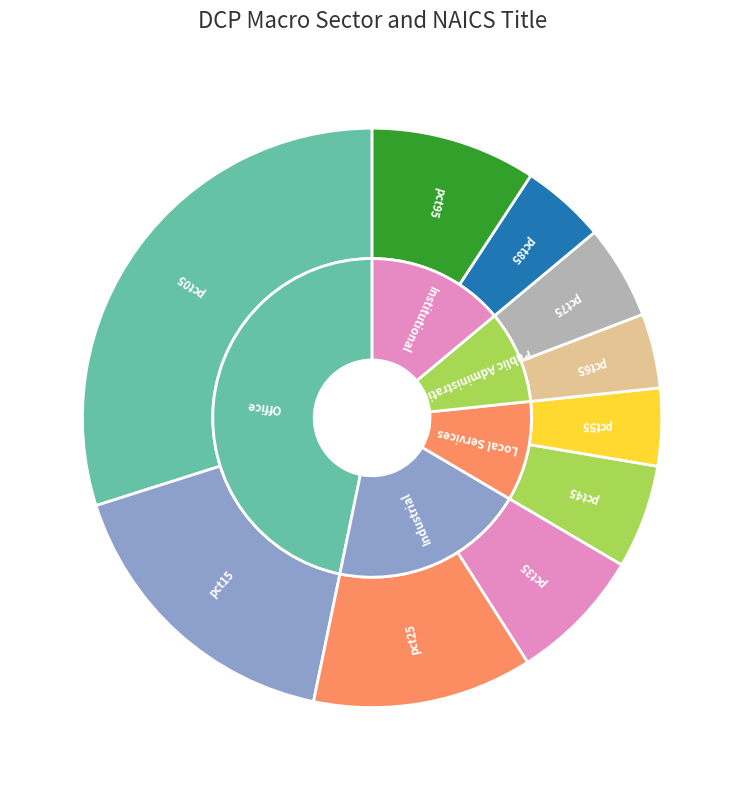

Is there any slice that represents more than half of the pie?

No